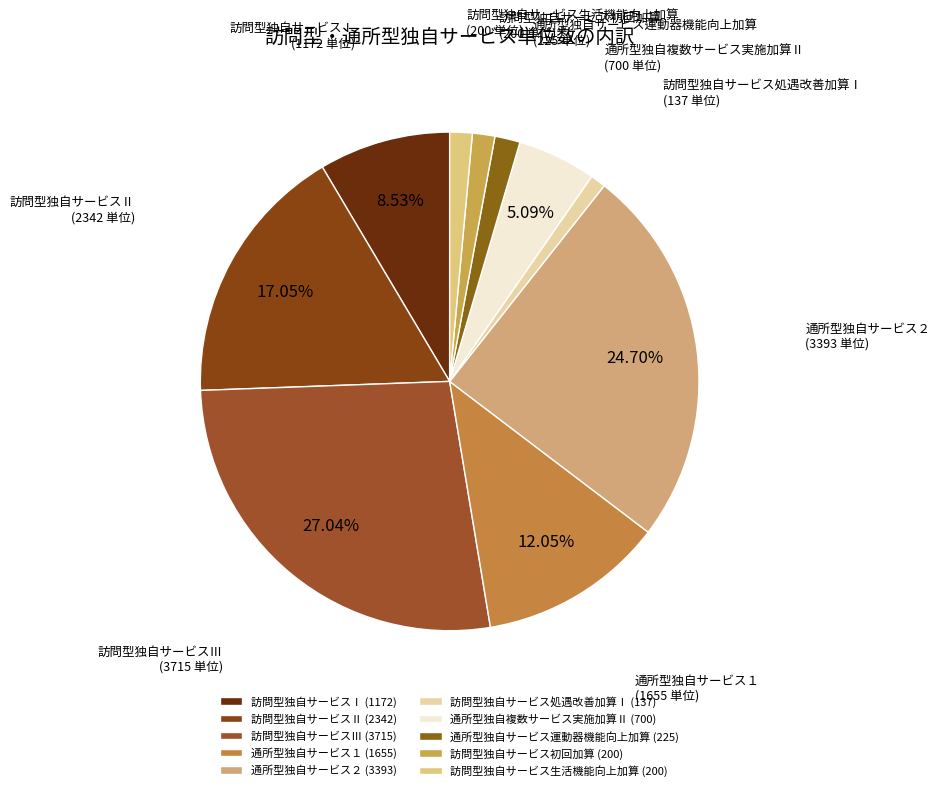

Count the number of slices in the pie.

10